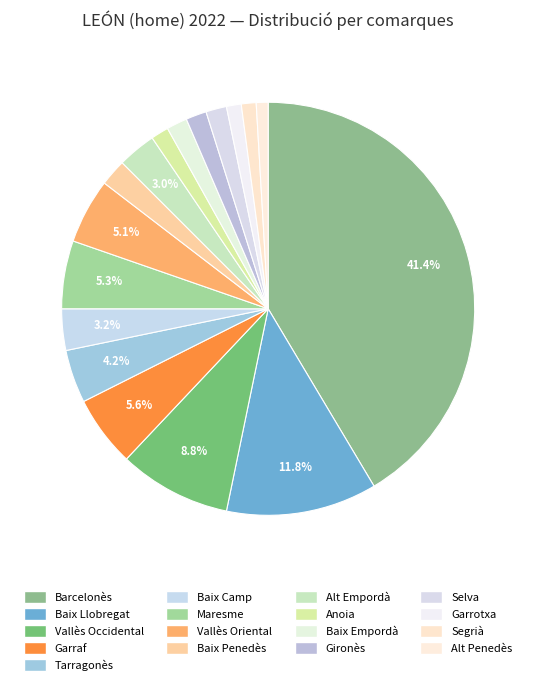

Is Tarragonès the majority of the pie?

No